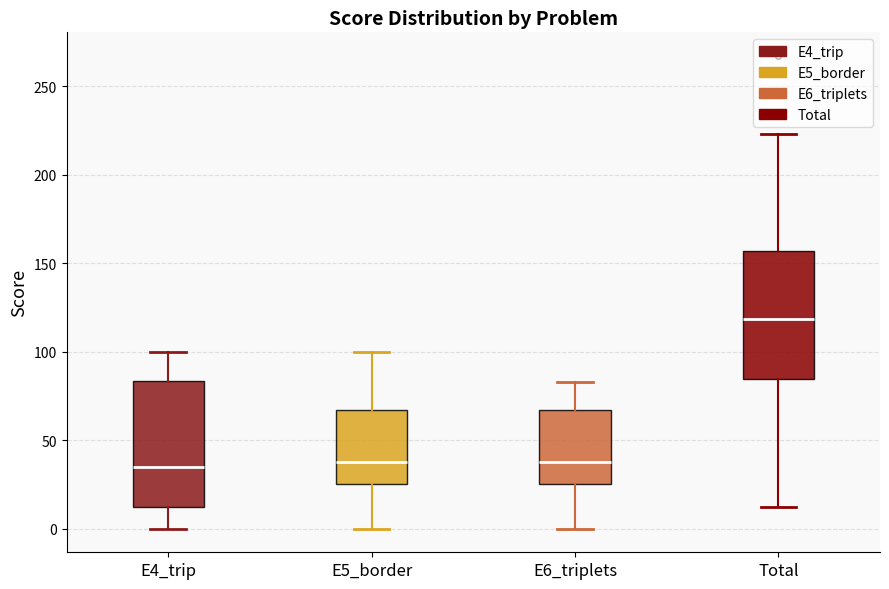

Reading left to right, read every box against the y-axis: the position of its median line, the range the box covers, and the ends of its whiskers. The values are not printed on the chart, so give them approximately, as read against the axis.

E4_trip: median 35, box 10 to 85, whiskers 0 to 100
E5_border: median 40, box 25 to 65, whiskers 0 to 100
E6_triplets: median 40, box 25 to 65, whiskers 0 to 85
Total: median 120, box 85 to 155, whiskers 10 to 225